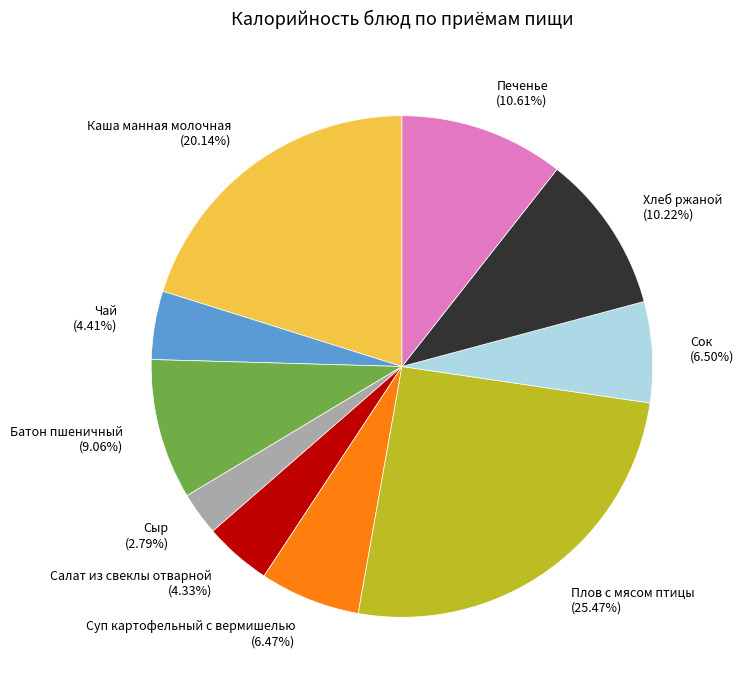

Is the sum of Плов с мясом птицы (25.47%) and Каша манная молочная (20.14%) greater than half?

No